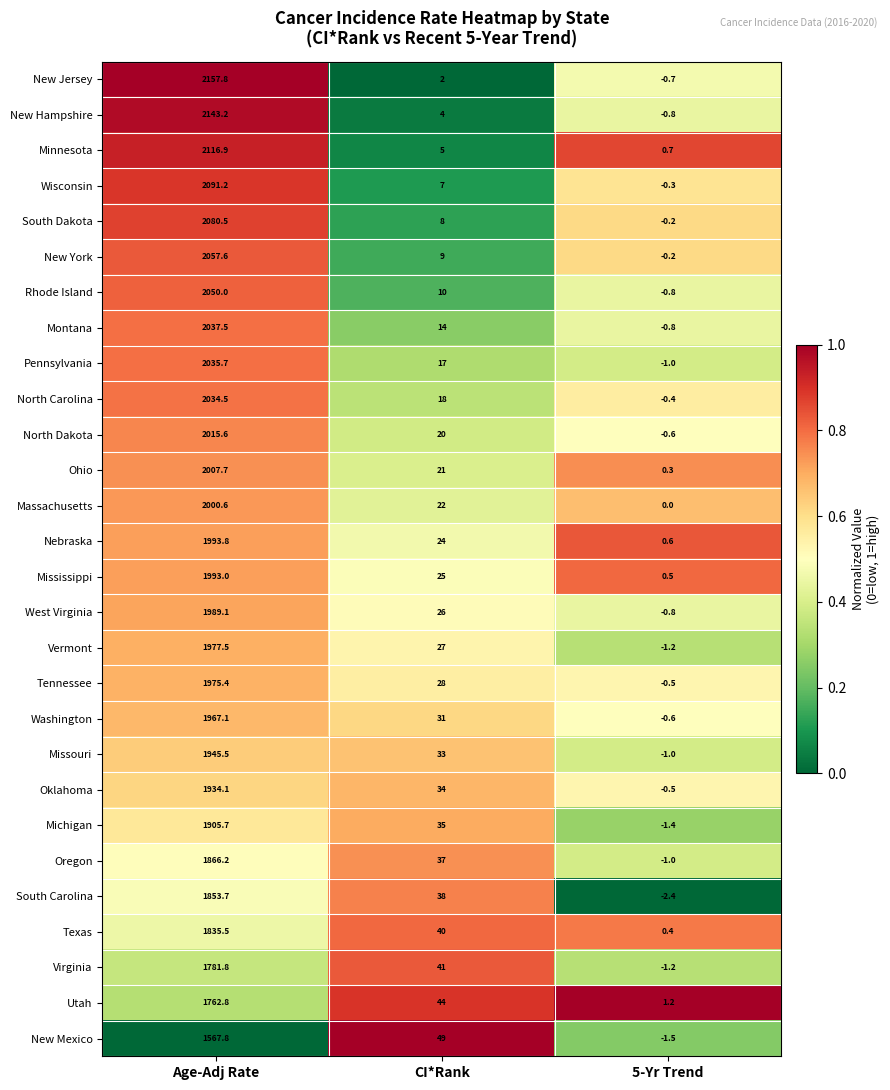

List the series in order of their peak value, lowest first.

New Mexico, Utah, Virginia, Texas, South Carolina, Oregon, Michigan, Oklahoma, Missouri, Washington, Tennessee, Vermont, West Virginia, Mississippi, Nebraska, Massachusetts, Ohio, North Dakota, North Carolina, Pennsylvania, Montana, Rhode Island, New York, South Dakota, Wisconsin, Minnesota, New Hampshire, New Jersey